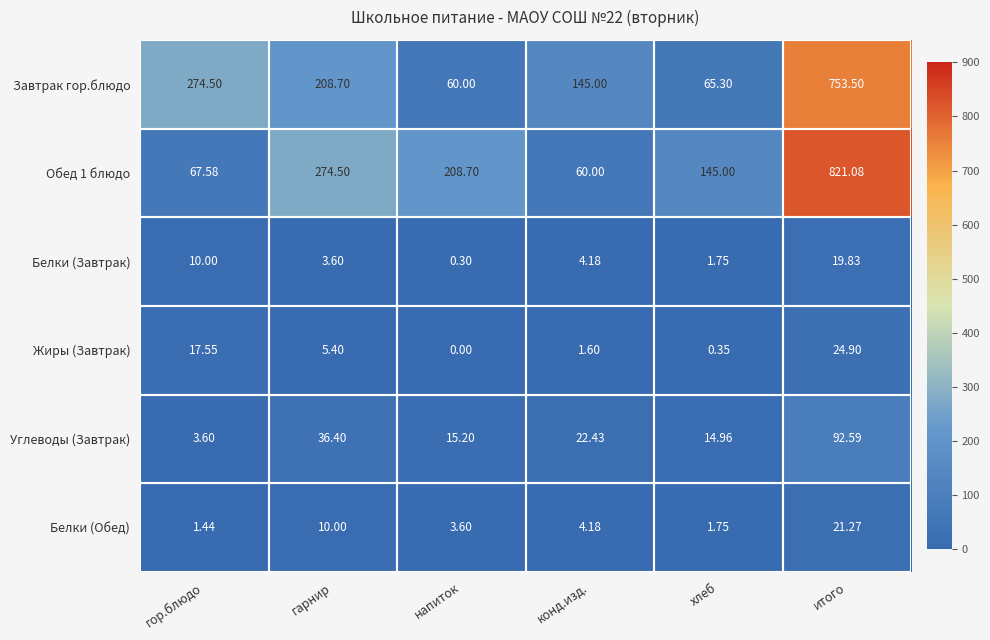

Is the value of Завтрак гор.блюдо at итого greater than the value of Белки (Обед) at итого?

Yes